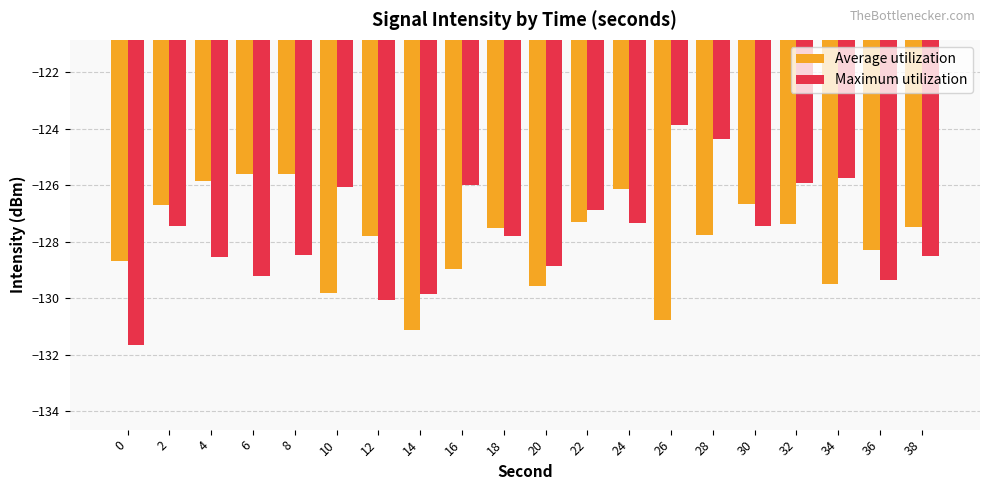

What is the smallest value displayed?

-131.6